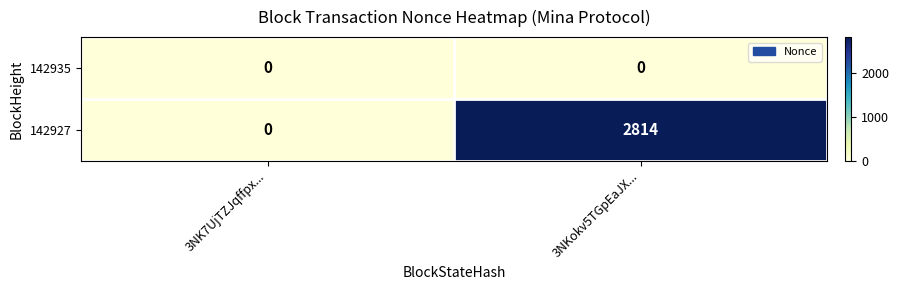

Which series has the widest spread of values?

142927